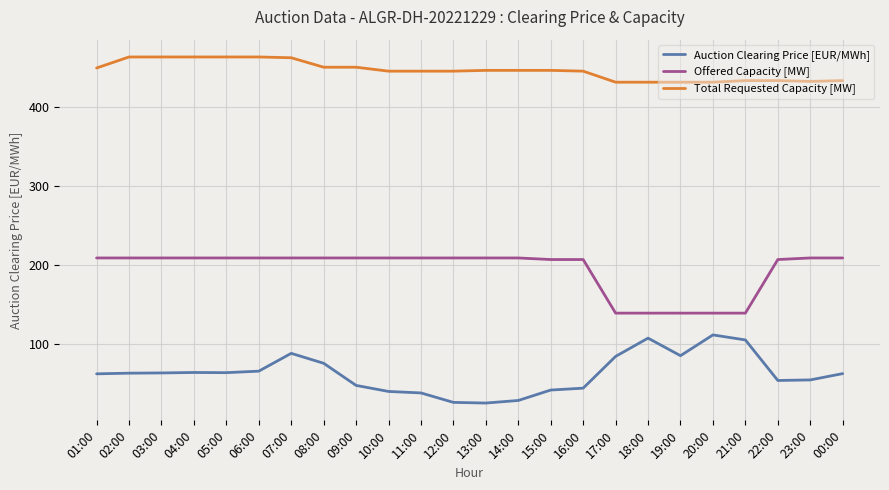

What are all the series names shown in the legend?

Auction Clearing Price [EUR/MWh], Offered Capacity [MW], Total Requested Capacity [MW]